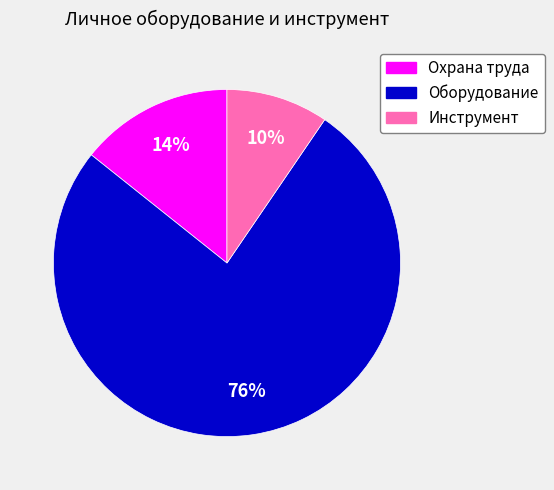

Count the number of slices in the pie.

3